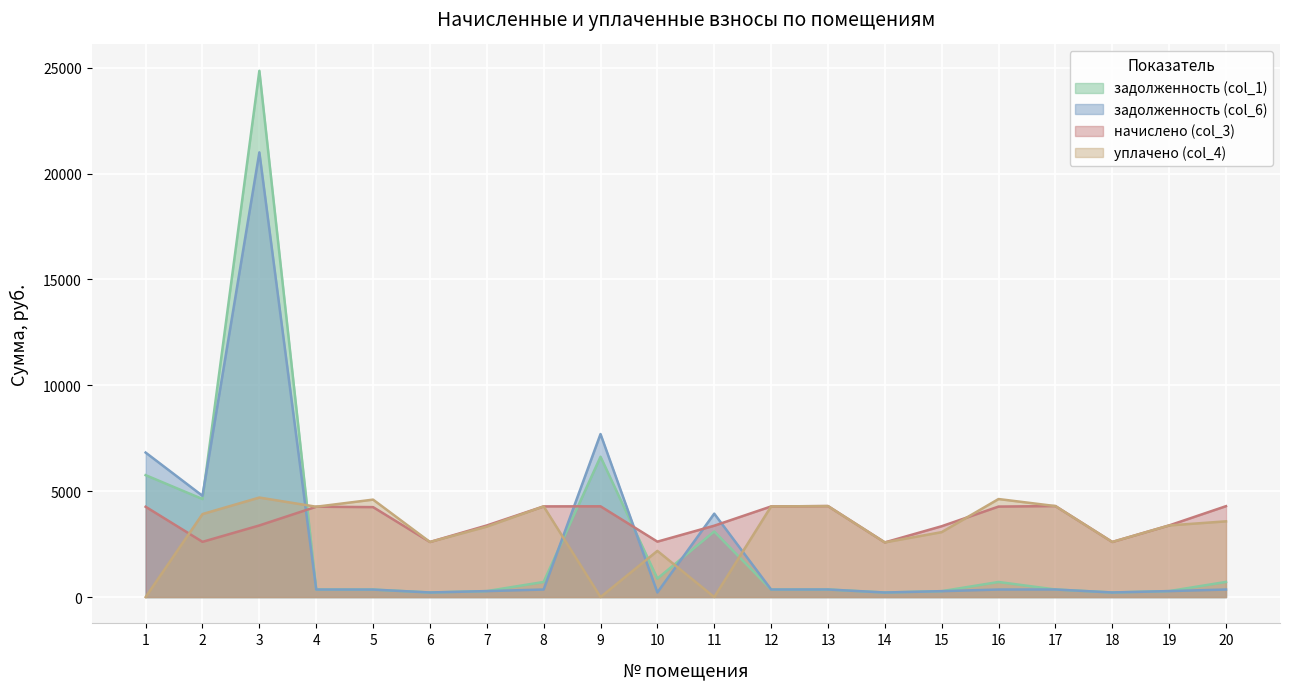

At which category does the chart reach its minimum across all series?

1